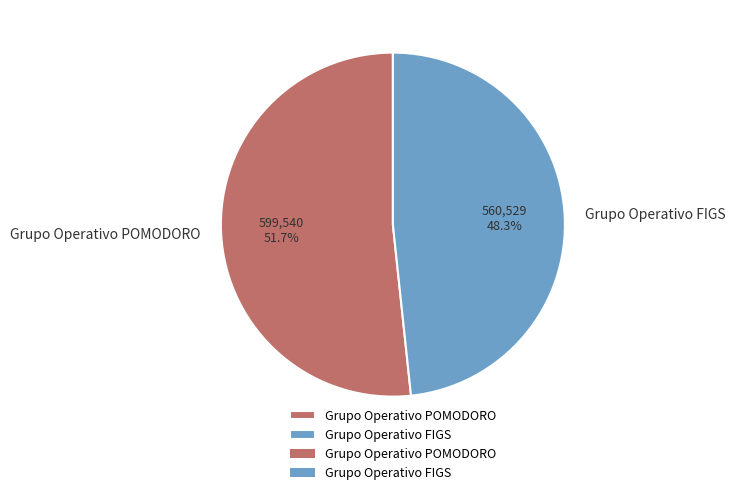

To the nearest percent, what portion does Grupo Operativo FIGS represent?

48%